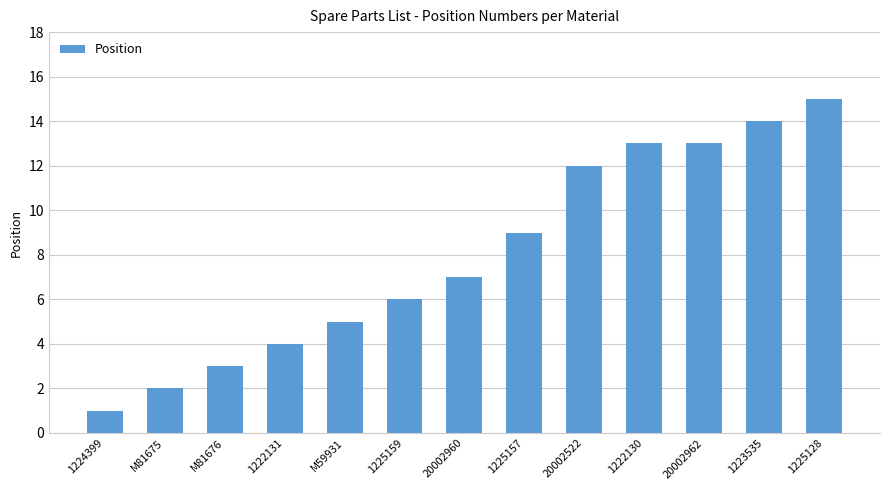

What is the average value?

8